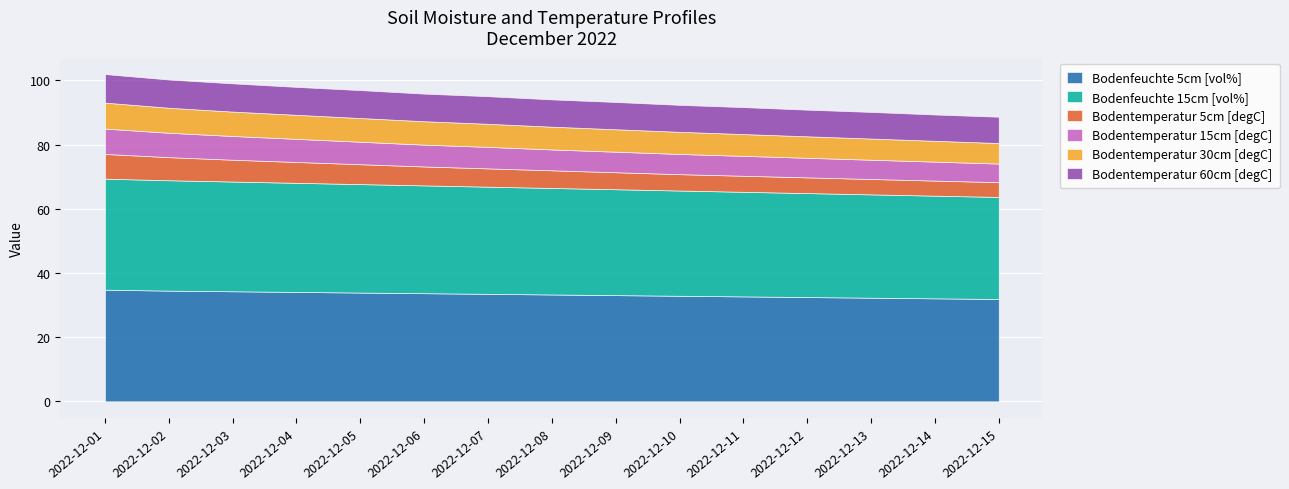

True or false: Bodenfeuchte 5cm [vol%] has more than 0 interior local peaks.

False